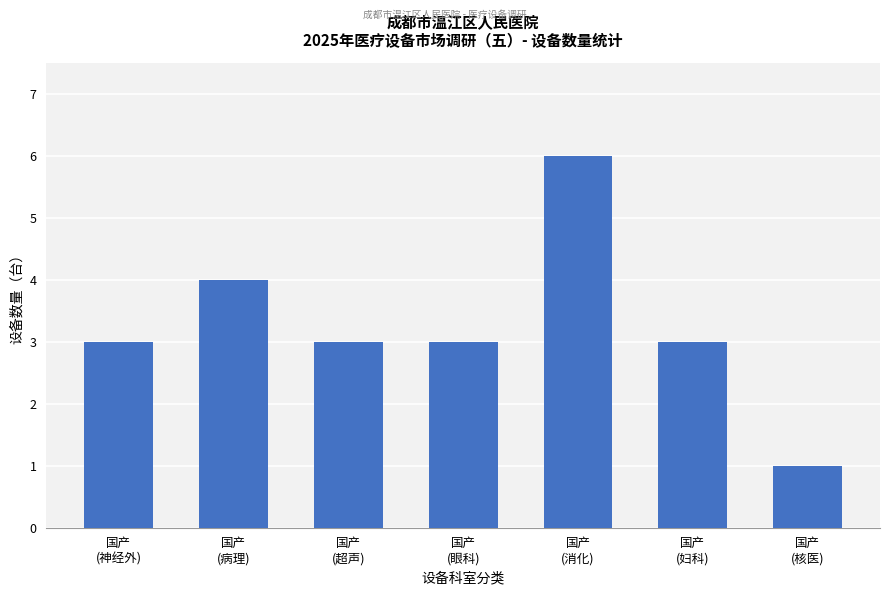

How many bars are there in total?

7